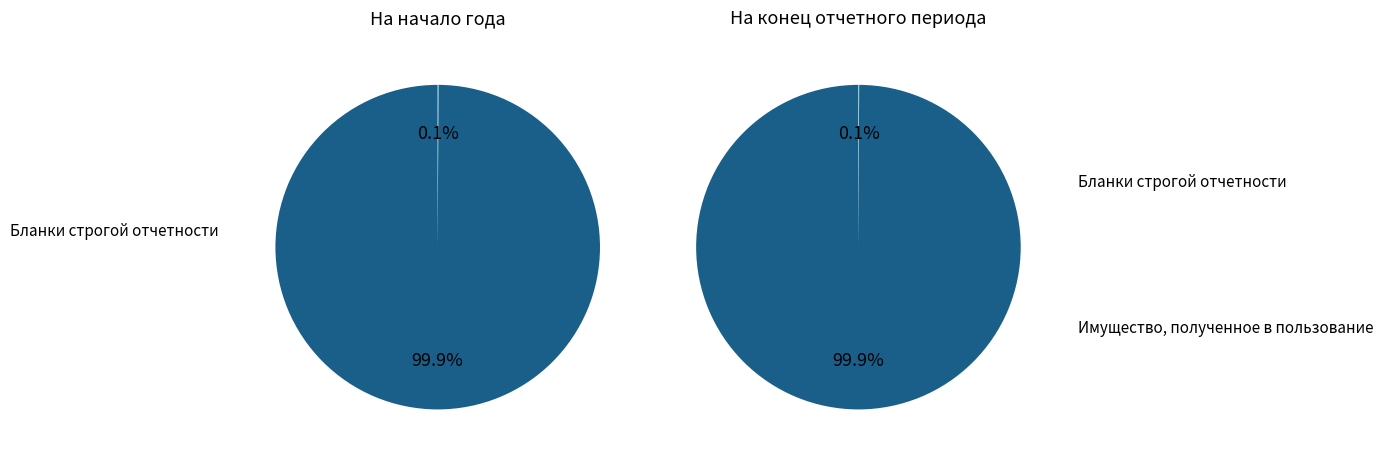

Does any single category account for the majority?

Yes